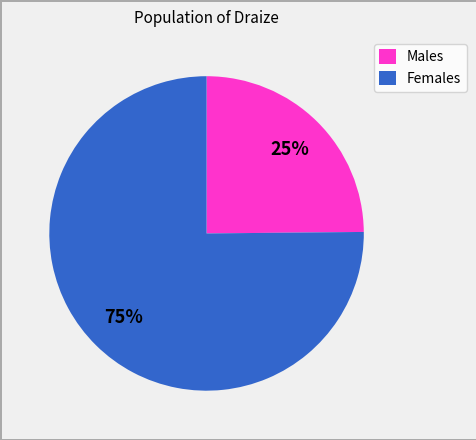

Rank the categories by value from highest to lowest.

Females, Males